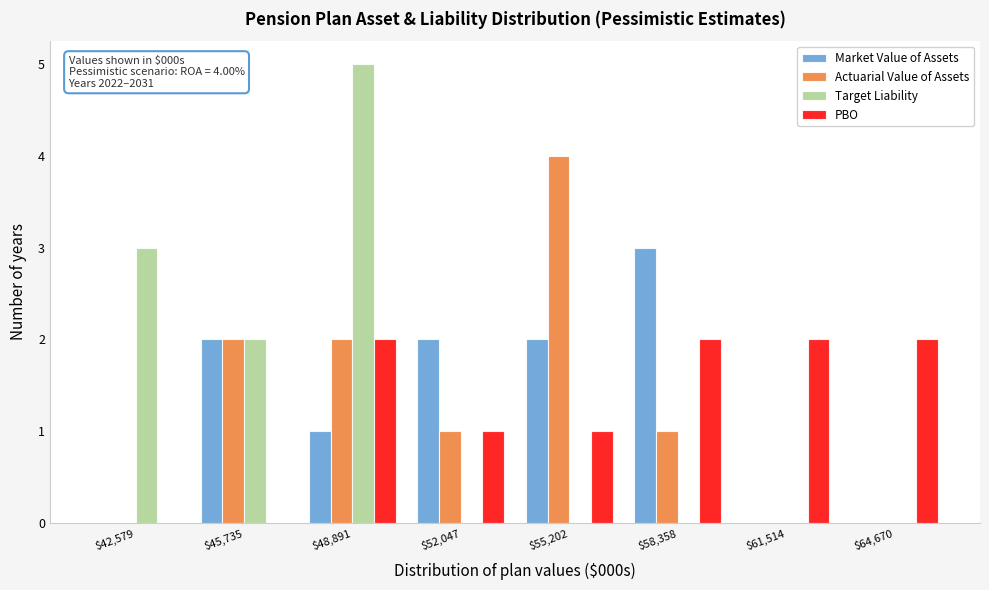

In the Target Liability series, which range on the x-axis has the tallest bar?

47500 to 50500